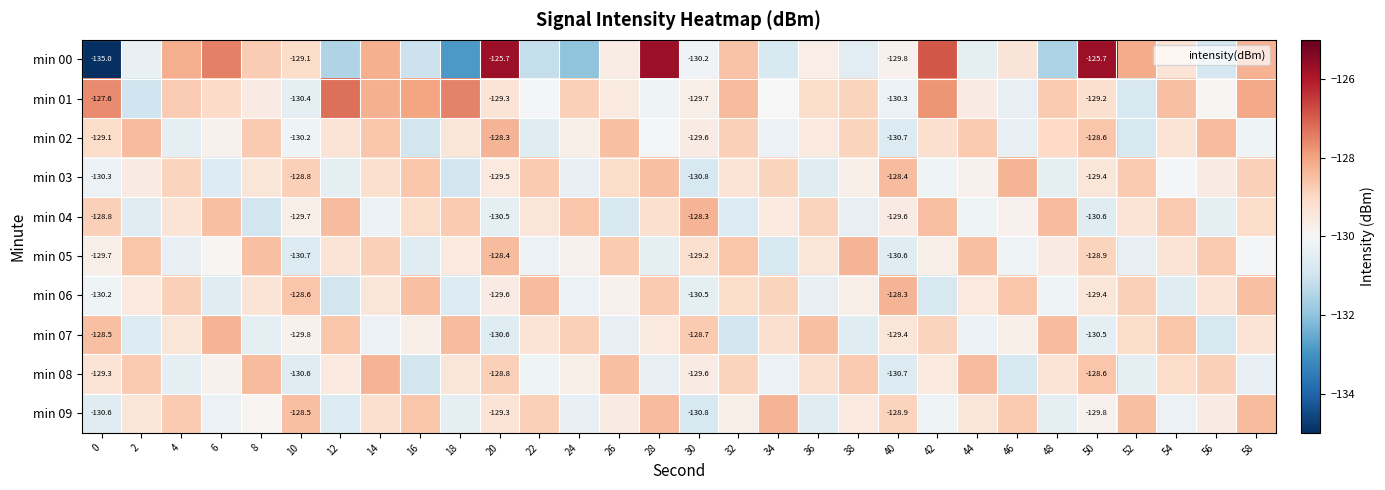

What is the sum of the min 02 values at 30 and 32?

-258.4